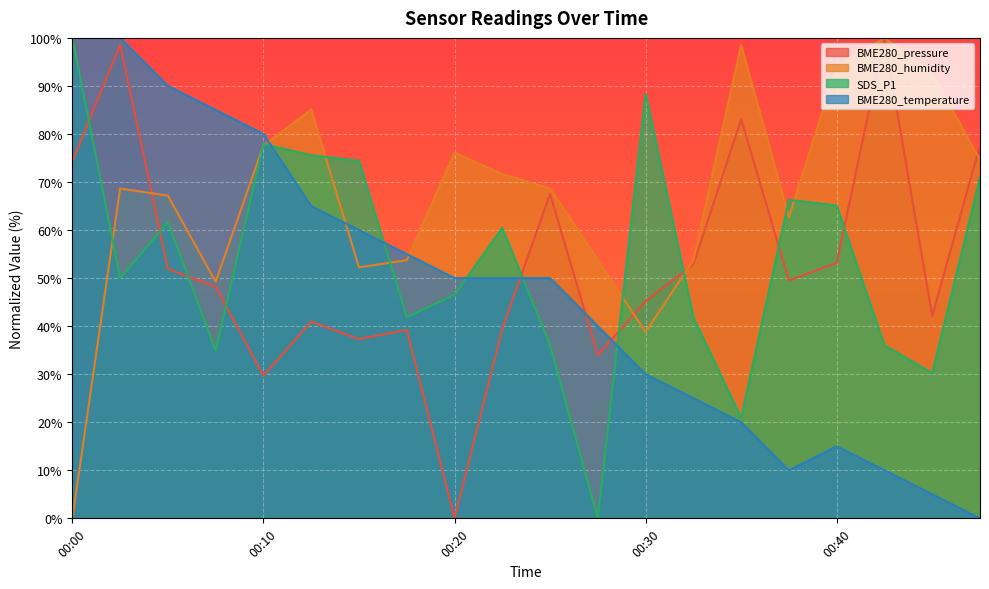

What is the total value across all series at 00:17?

189.8